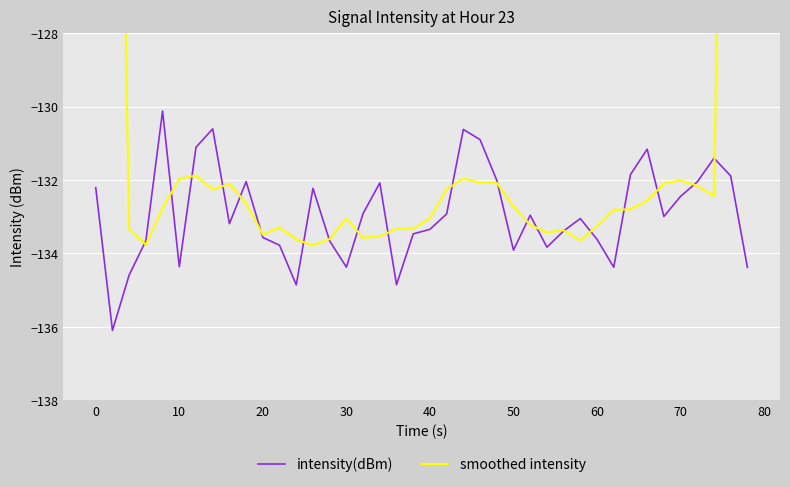

What is the minimum value for intensity(dBm)?

-136.1